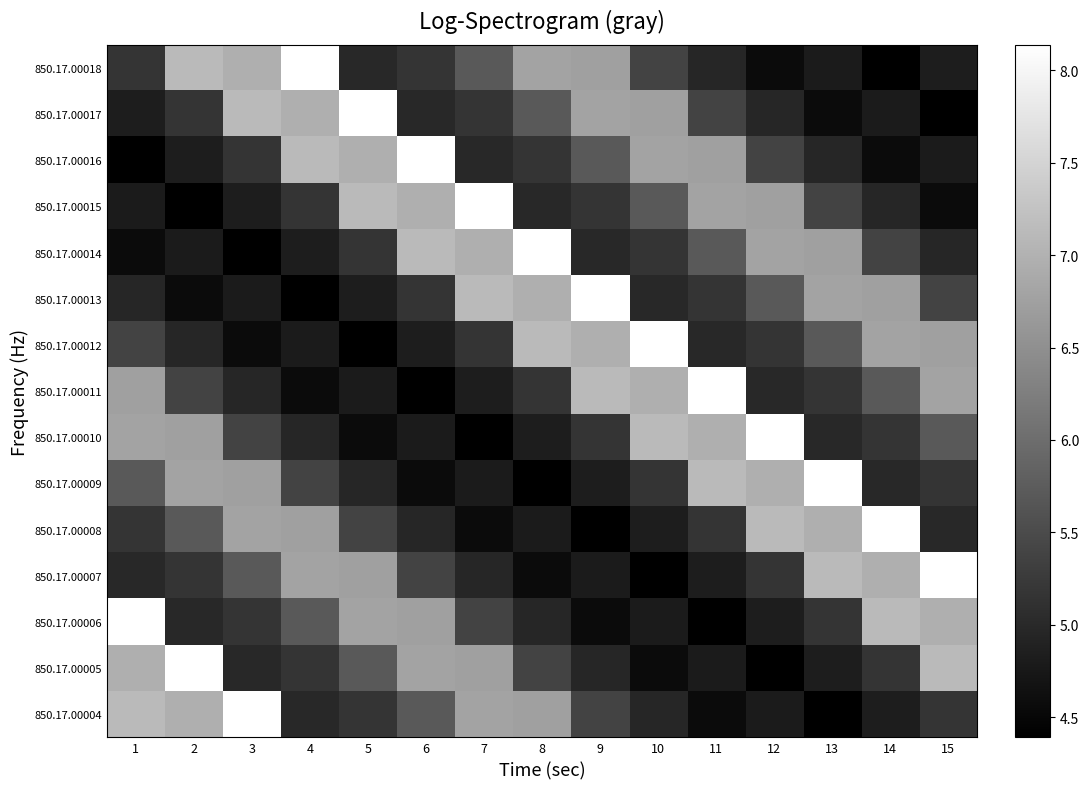

Reading left to right, extract all data points from this chart.

850.17.00004: 1=7.1	2=7.0	3=8.1	4=5.0	5=5.2	6=5.7	7=6.8	8=6.7	9=5.4	10=5.0	11=4.6	12=4.8	13=4.4	14=4.8	15=5.2
850.17.00005: 1=7.0	2=8.1	3=5.0	4=5.2	5=5.7	6=6.8	7=6.7	8=5.4	9=5.0	10=4.6	11=4.8	12=4.4	13=4.8	14=5.2	15=7.1
850.17.00006: 1=8.1	2=5.0	3=5.2	4=5.7	5=6.8	6=6.7	7=5.4	8=5.0	9=4.6	10=4.8	11=4.4	12=4.8	13=5.2	14=7.1	15=7.0
850.17.00007: 1=5.0	2=5.2	3=5.7	4=6.8	5=6.7	6=5.4	7=5.0	8=4.6	9=4.8	10=4.4	11=4.8	12=5.2	13=7.1	14=7.0	15=8.1
850.17.00008: 1=5.2	2=5.7	3=6.8	4=6.7	5=5.4	6=5.0	7=4.6	8=4.8	9=4.4	10=4.8	11=5.2	12=7.1	13=7.0	14=8.1	15=5.0
850.17.00009: 1=5.7	2=6.8	3=6.7	4=5.4	5=5.0	6=4.6	7=4.8	8=4.4	9=4.8	10=5.2	11=7.1	12=7.0	13=8.1	14=5.0	15=5.2
850.17.00010: 1=6.8	2=6.7	3=5.4	4=5.0	5=4.6	6=4.8	7=4.4	8=4.8	9=5.2	10=7.1	11=7.0	12=8.1	13=5.0	14=5.2	15=5.7
850.17.00011: 1=6.7	2=5.4	3=5.0	4=4.6	5=4.8	6=4.4	7=4.8	8=5.2	9=7.1	10=7.0	11=8.1	12=5.0	13=5.2	14=5.7	15=6.8
850.17.00012: 1=5.4	2=5.0	3=4.6	4=4.8	5=4.4	6=4.8	7=5.2	8=7.1	9=7.0	10=8.1	11=5.0	12=5.2	13=5.7	14=6.8	15=6.7
850.17.00013: 1=5.0	2=4.6	3=4.8	4=4.4	5=4.8	6=5.2	7=7.1	8=7.0	9=8.1	10=5.0	11=5.2	12=5.7	13=6.8	14=6.7	15=5.4
850.17.00014: 1=4.6	2=4.8	3=4.4	4=4.8	5=5.2	6=7.1	7=7.0	8=8.1	9=5.0	10=5.2	11=5.7	12=6.8	13=6.7	14=5.4	15=5.0
850.17.00015: 1=4.8	2=4.4	3=4.8	4=5.2	5=7.1	6=7.0	7=8.1	8=5.0	9=5.2	10=5.7	11=6.8	12=6.7	13=5.4	14=5.0	15=4.6
850.17.00016: 1=4.4	2=4.8	3=5.2	4=7.1	5=7.0	6=8.1	7=5.0	8=5.2	9=5.7	10=6.8	11=6.7	12=5.4	13=5.0	14=4.6	15=4.8
850.17.00017: 1=4.8	2=5.2	3=7.1	4=7.0	5=8.1	6=5.0	7=5.2	8=5.7	9=6.8	10=6.7	11=5.4	12=5.0	13=4.6	14=4.8	15=4.4
850.17.00018: 1=5.2	2=7.1	3=7.0	4=8.1	5=5.0	6=5.2	7=5.7	8=6.8	9=6.7	10=5.4	11=5.0	12=4.6	13=4.8	14=4.4	15=4.8